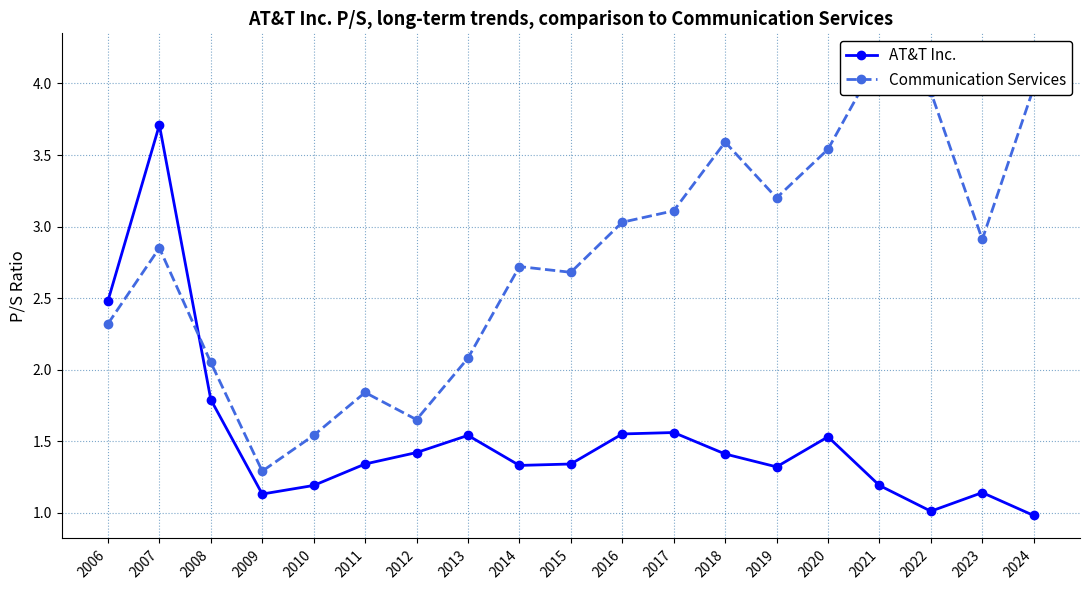

Reading left to right, extract all data points from this chart.

AT&T Inc.: 2006=2.5	2007=3.7	2008=1.8	2009=1.1	2010=1.2	2011=1.3	2012=1.4	2013=1.5	2014=1.3	2015=1.3	2016=1.6	2017=1.6	2018=1.4	2019=1.3	2020=1.5	2021=1.2	2022=1.0	2023=1.1	2024=1.0
Communication Services: 2006=2.3	2007=2.9	2008=2.0	2009=1.3	2010=1.5	2011=1.8	2012=1.6	2013=2.1	2014=2.7	2015=2.7	2016=3.0	2017=3.1	2018=3.6	2019=3.2	2020=3.5	2021=4.2	2022=3.9	2023=2.9	2024=4.0